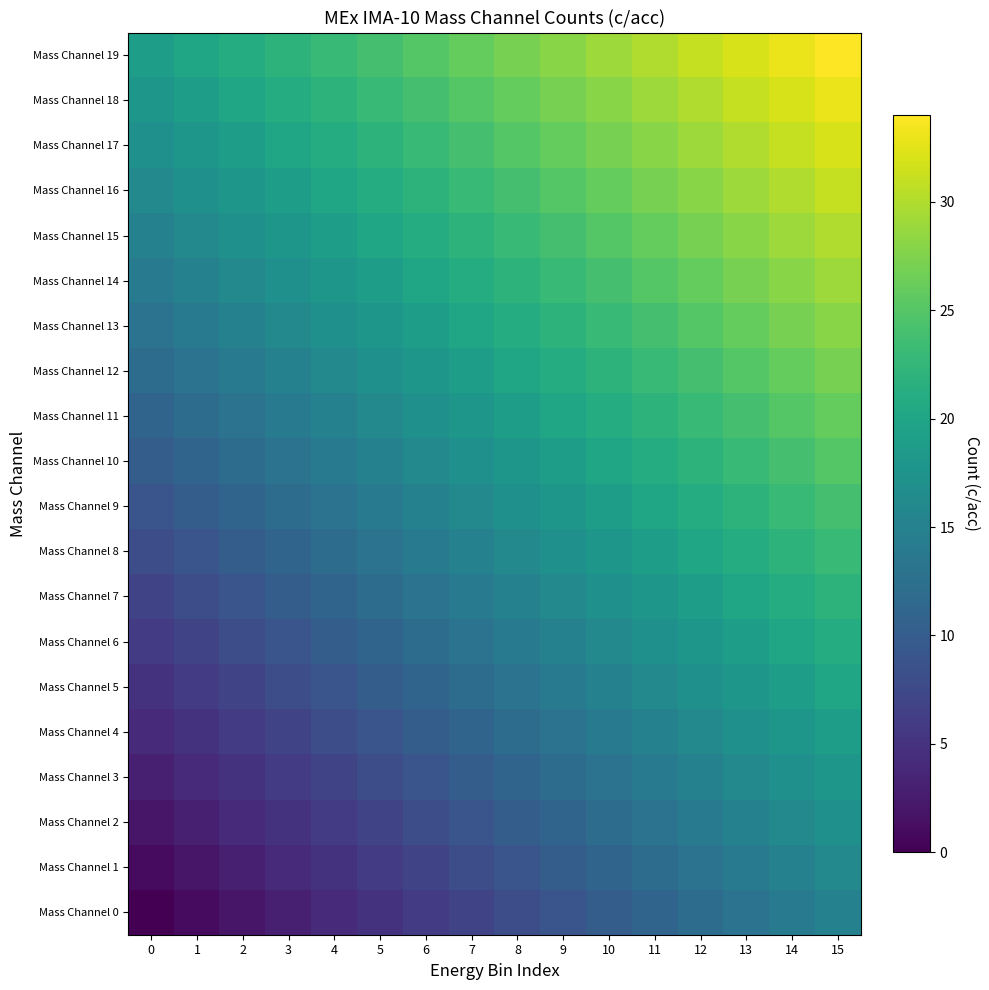

Read the Mass Channel 17 value at 1.

18